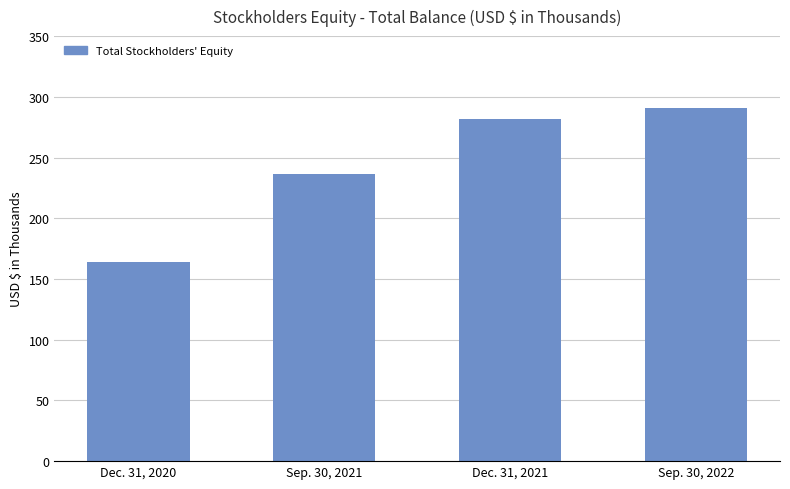

What position from the right is Sep. 30, 2022?

1